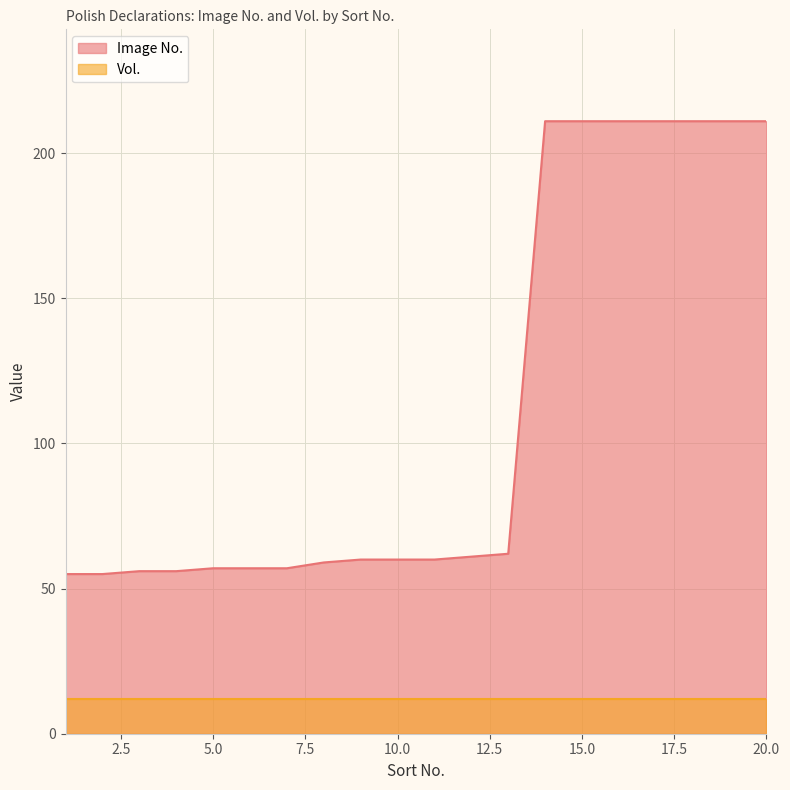

Does the chart have visible grid lines?

Yes